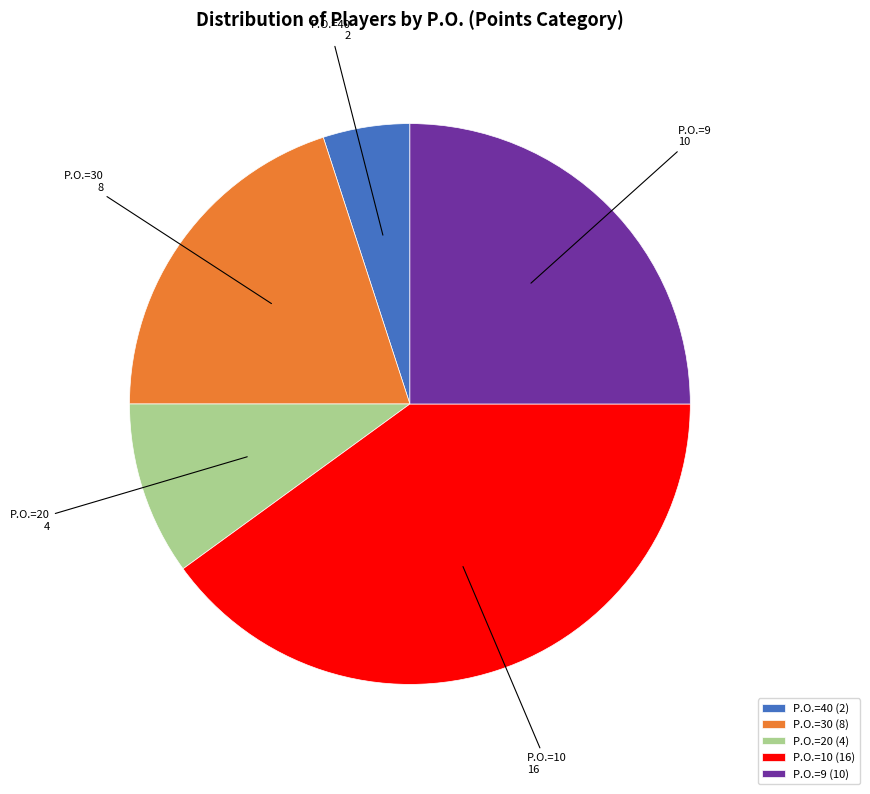

Count the number of slices in the pie.

5